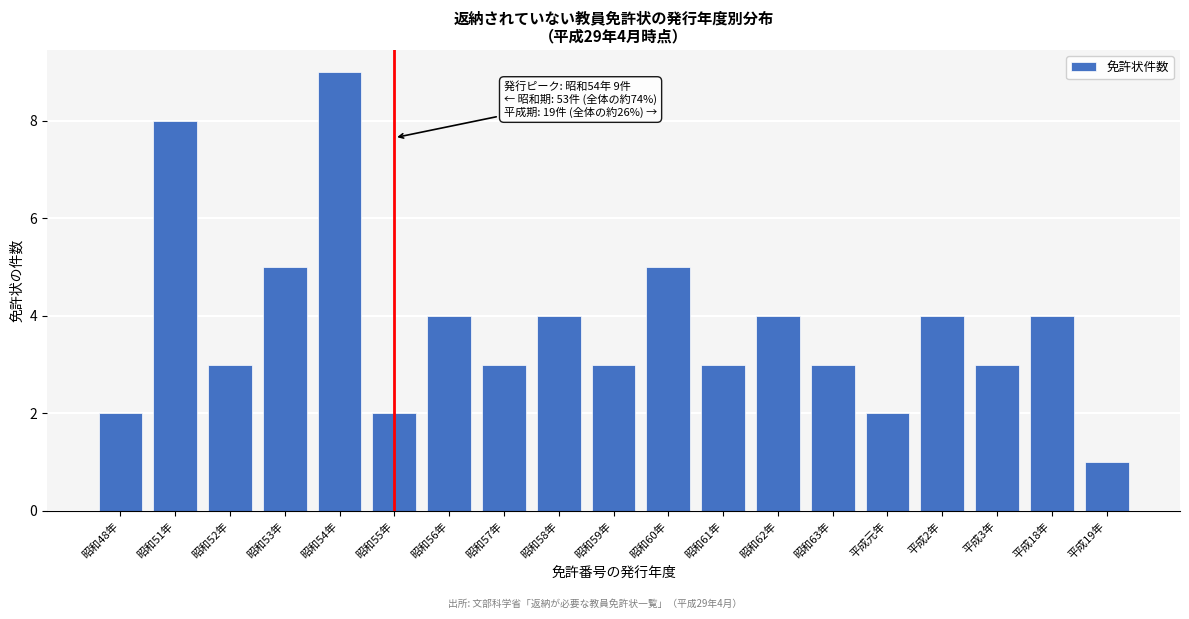

Reading left to right, list all the values displayed in this chart.

昭和48年=2	昭和51年=8	昭和52年=3	昭和53年=5	昭和54年=9	昭和55年=2	昭和56年=4	昭和57年=3	昭和58年=4	昭和59年=3	昭和60年=5	昭和61年=3	昭和62年=4	昭和63年=3	平成元年=2	平成2年=4	平成3年=3	平成18年=4	平成19年=1